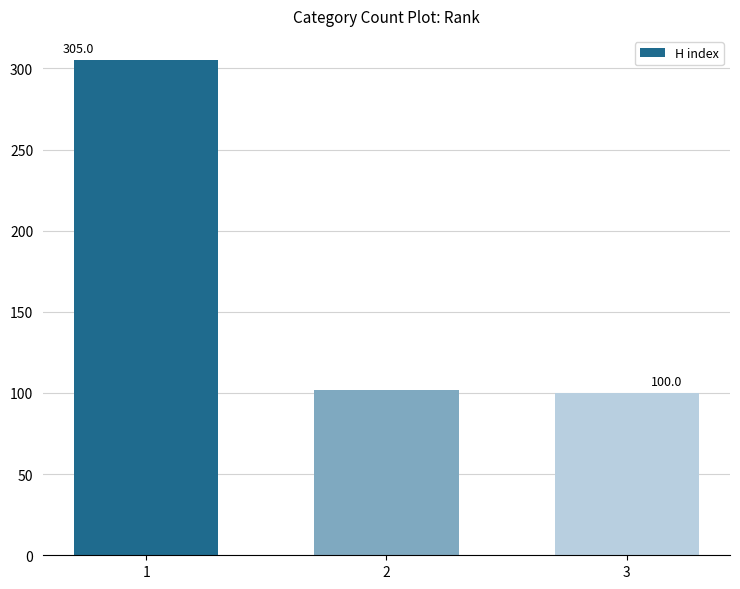

The chart shows a value of 102 at 2. True or false?

True